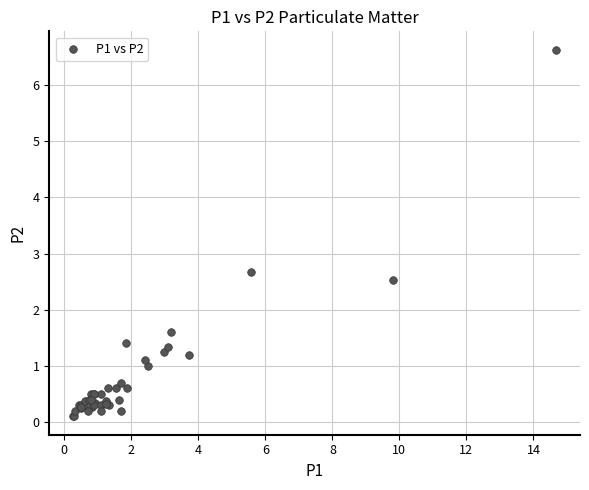

What Y value in the scatter plot is closest to 3?

2.7